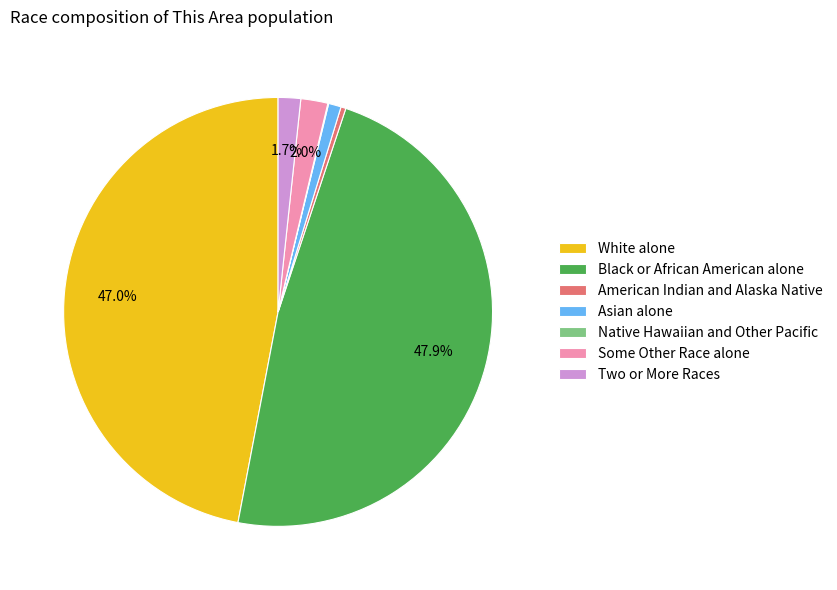

Which category has the biggest portion of the pie?

Black or African American alone